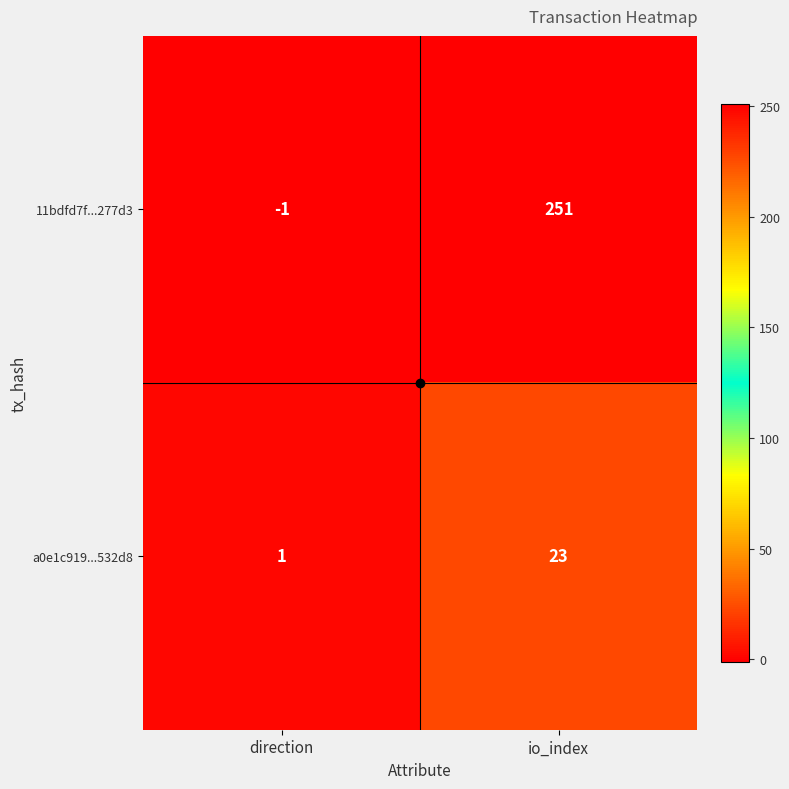

The a0e1c919...532d8 series shows 1 at direction. True or false?

True